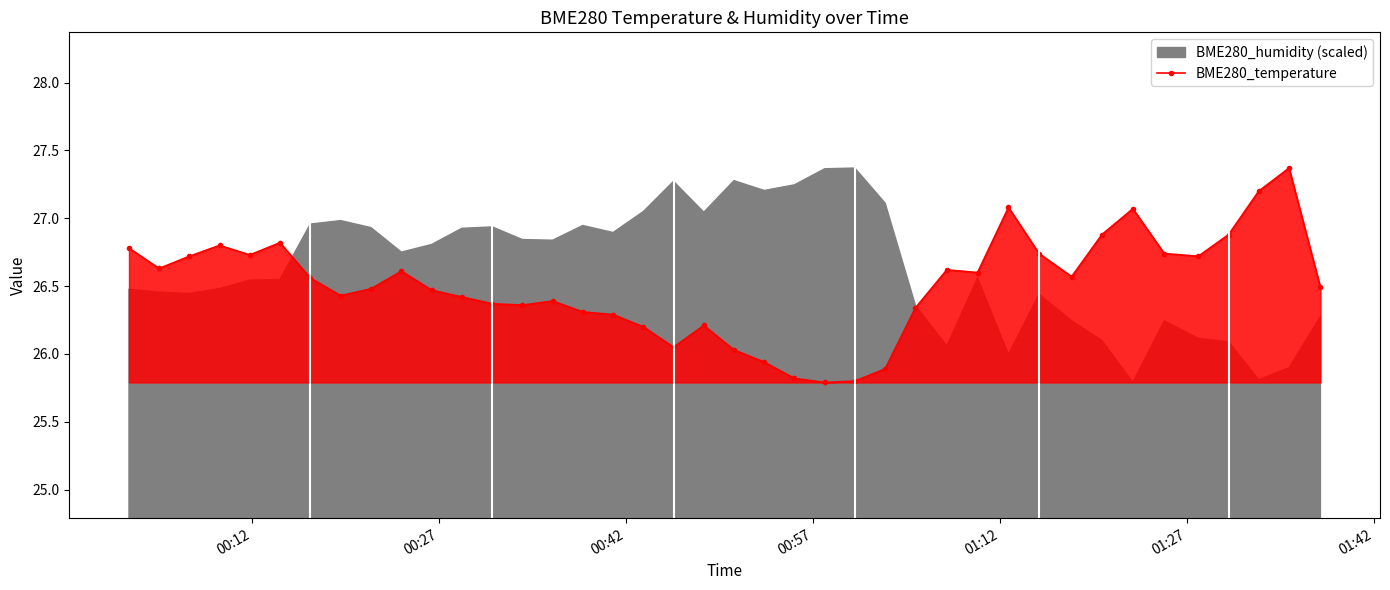

Reading left to right, extract all data points from this chart.

26.8	26.6	26.7	26.8	26.7	26.8	26.6	26.4	26.5	26.6	26.5	26.4	26.4	26.4	26.4	26.3	26.3	26.2	26.1	26.2	26.0	25.9	25.8	25.8	25.8	25.9	26.3	26.6	26.6	27.1	26.7	26.6	26.9	27.1	26.7	26.7	26.9	27.2	27.4	26.5